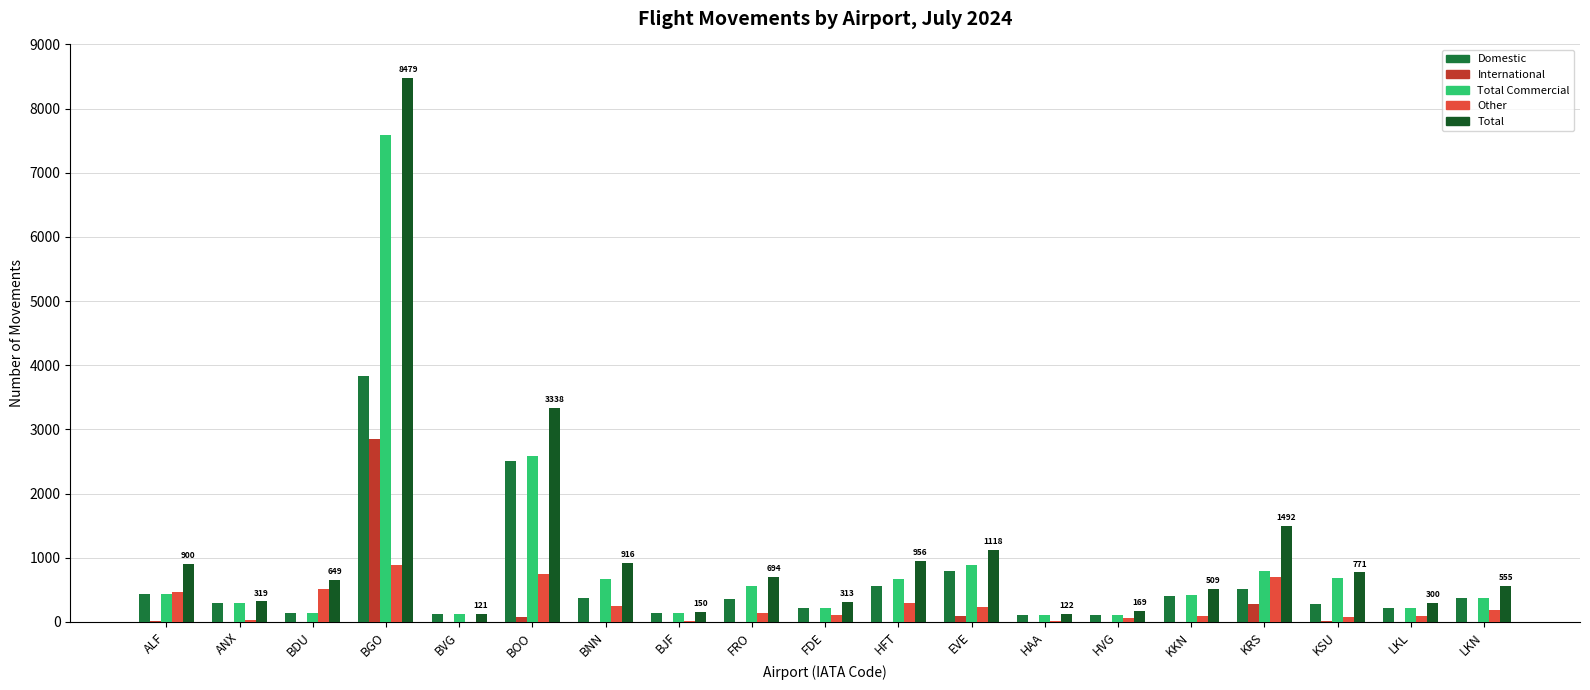

True or false: Total Commercial has a value of 215 at LKL.

True